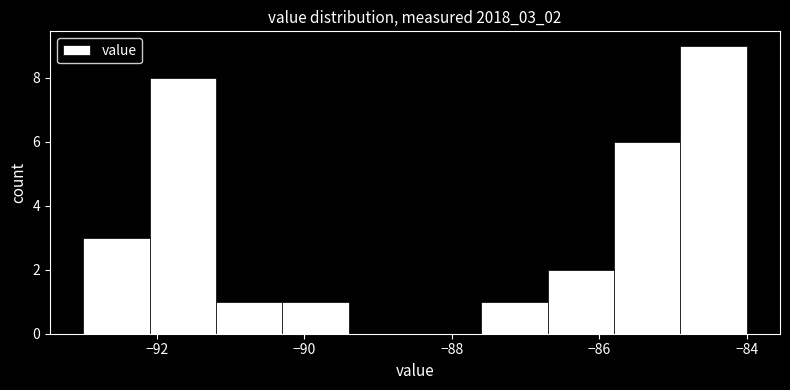

Reading left to right, transcribe this chart: for each bar, give the range it covers on the x-axis and its height. Neither the bar edges nor the heights are printed on the chart, so give them approximately, as read against the axes.

-93.0 to -92.1: 3
-92.1 to -91.2: 8
-91.2 to -90.3: 1
-90.3 to -89.4: 1
-89.4 to -88.5: 0
-88.5 to -87.6: 0
-87.6 to -86.7: 1
-86.7 to -85.8: 2
-85.8 to -84.9: 6
-84.9 to -84.0: 9